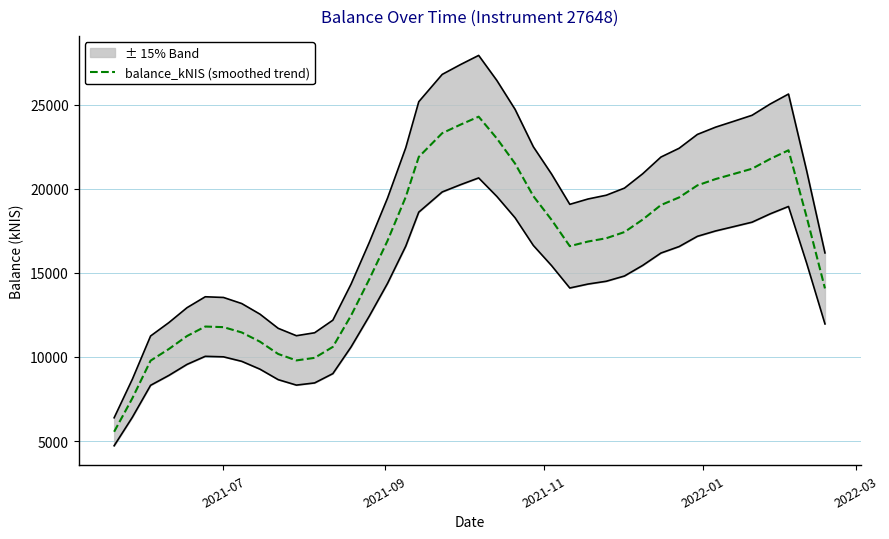

What is the lowest value of the balance_kNIS (smoothed trend) series?

5549.4